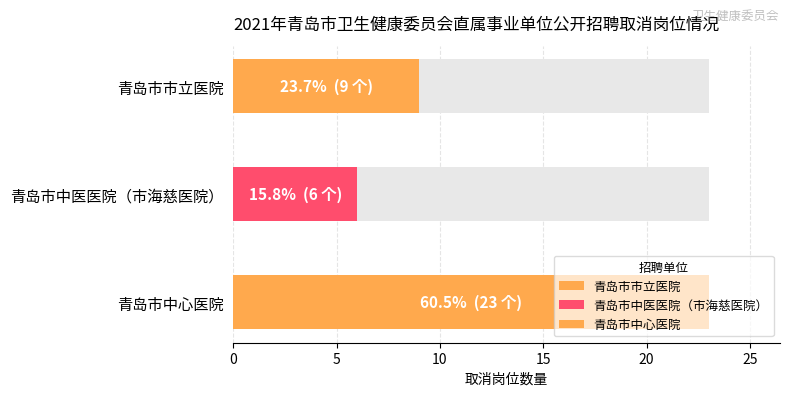

What is the value of the 2nd bar from the left?

6